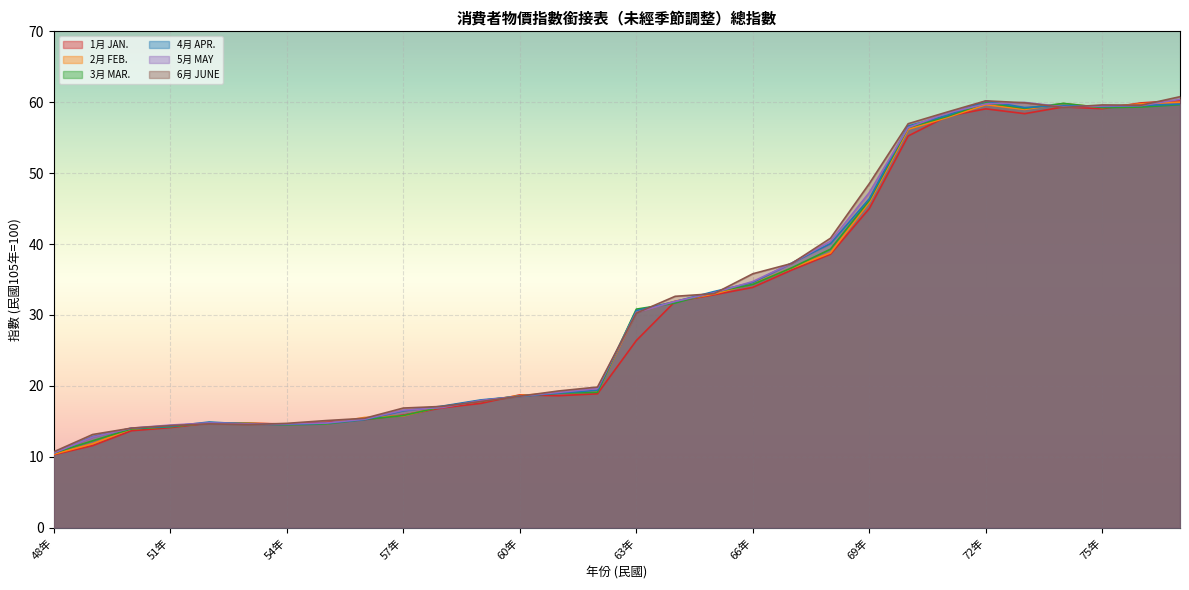

What is the difference between the maximum and minimum values in the 4月 APR. series?

49.7